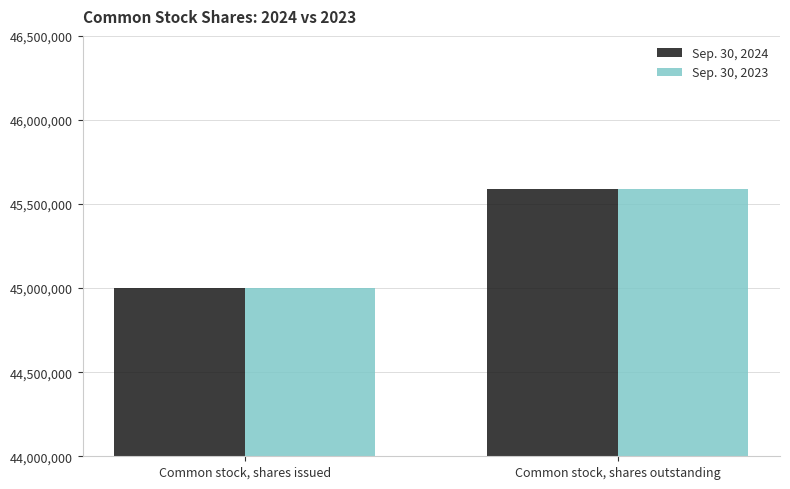

Which category has the lowest value in the Sep. 30, 2023 series?

Common stock, shares issued